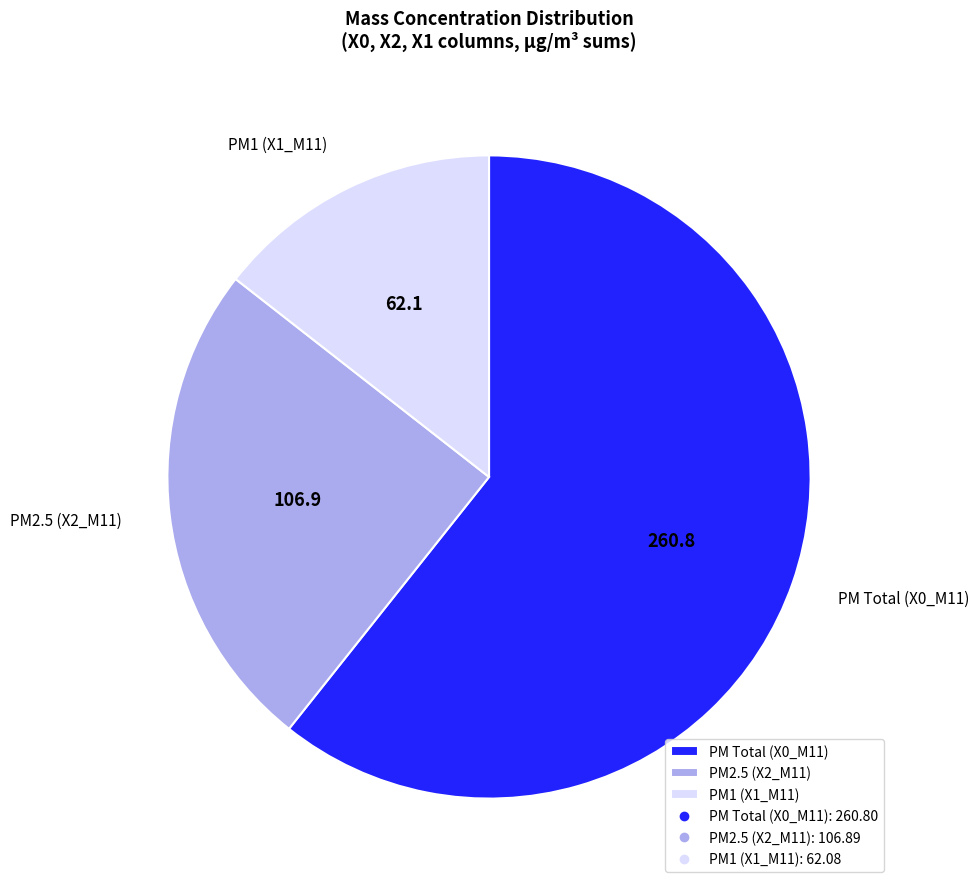

Which slice is the largest?

PM Total (X0_M11)